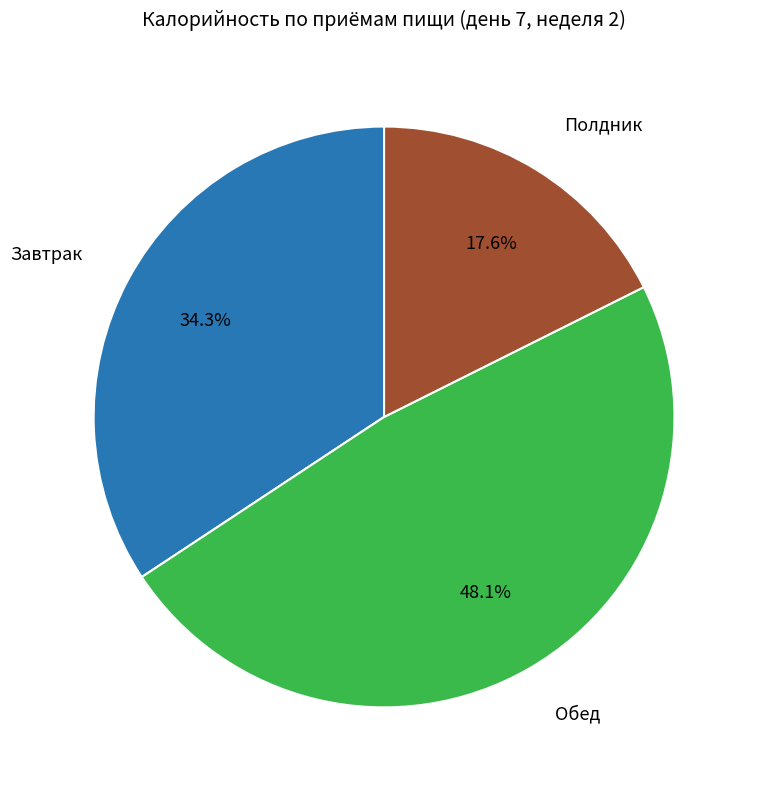

To the nearest percent, what is the difference between the largest and smallest slice percentages?

30%